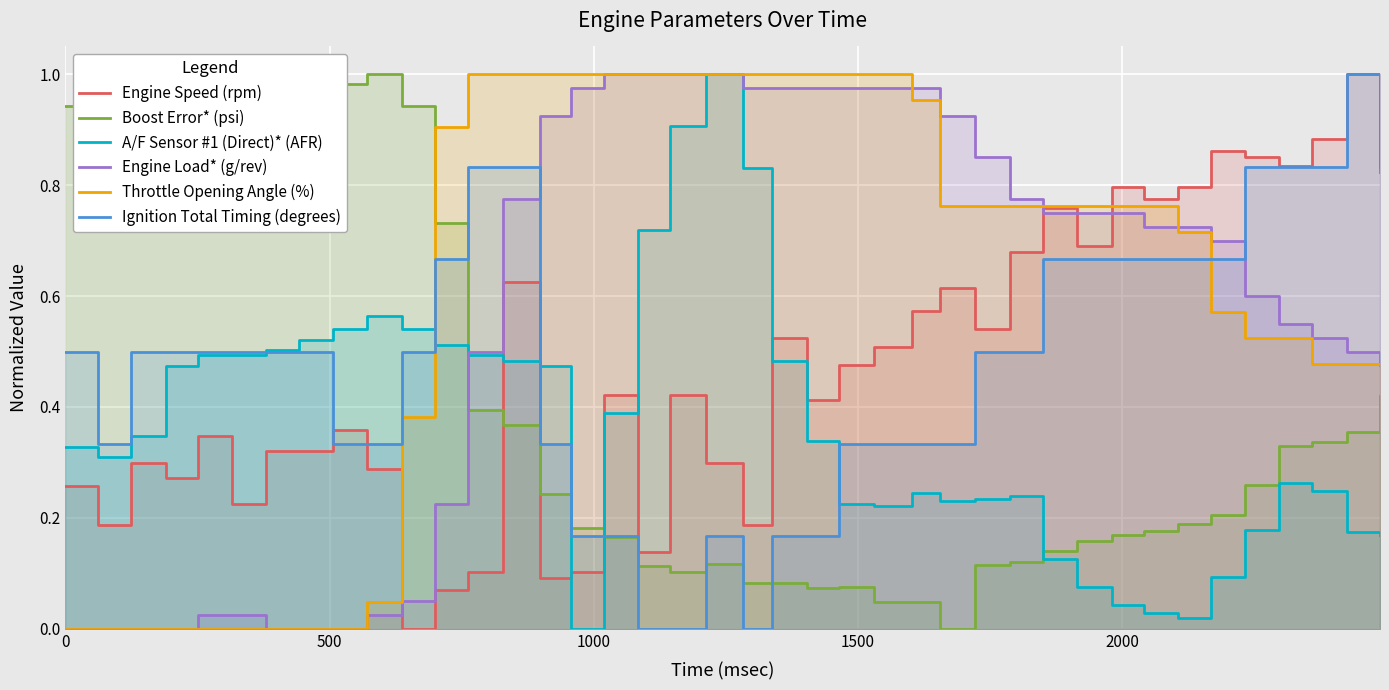

What is the highest value of the Boost Error* (psi) series?

1.0